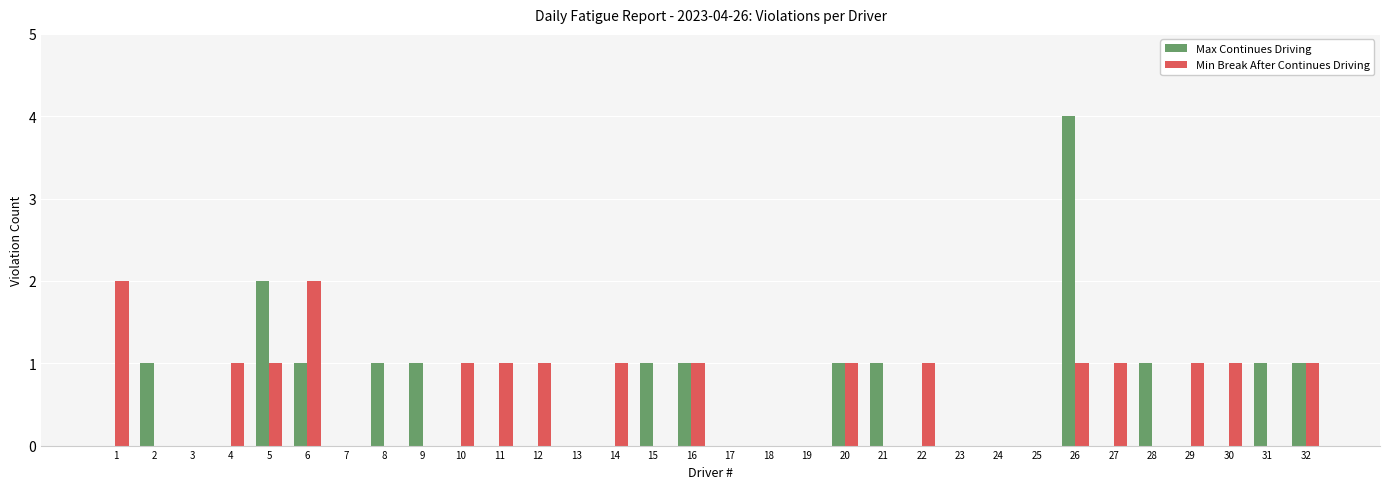

Is it true that Min Break After Continues Driving equals 0 at 13?

True